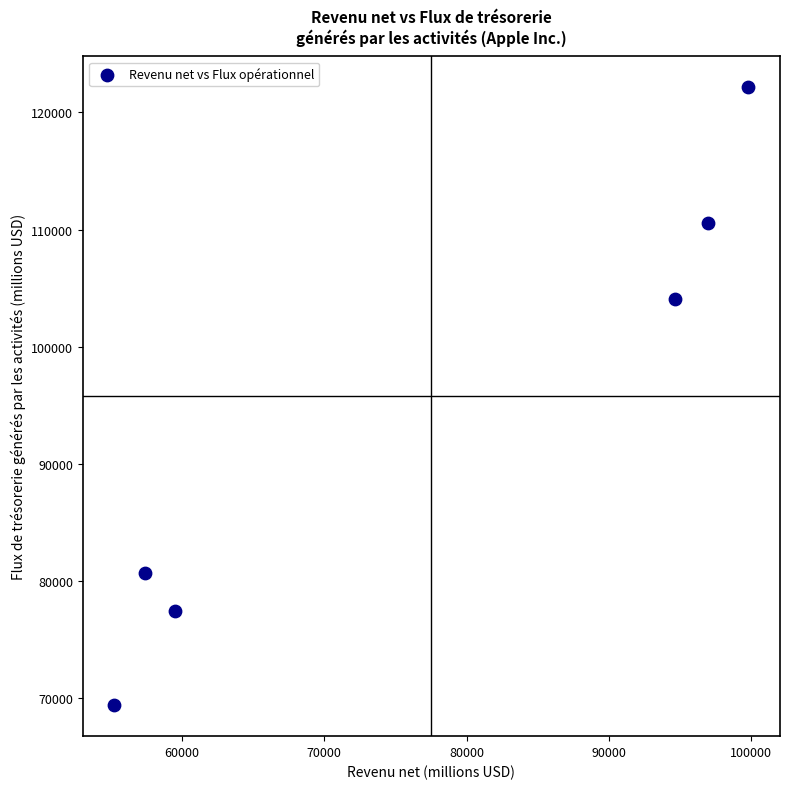

What Y value in the scatter plot is closest to 95771?

104038